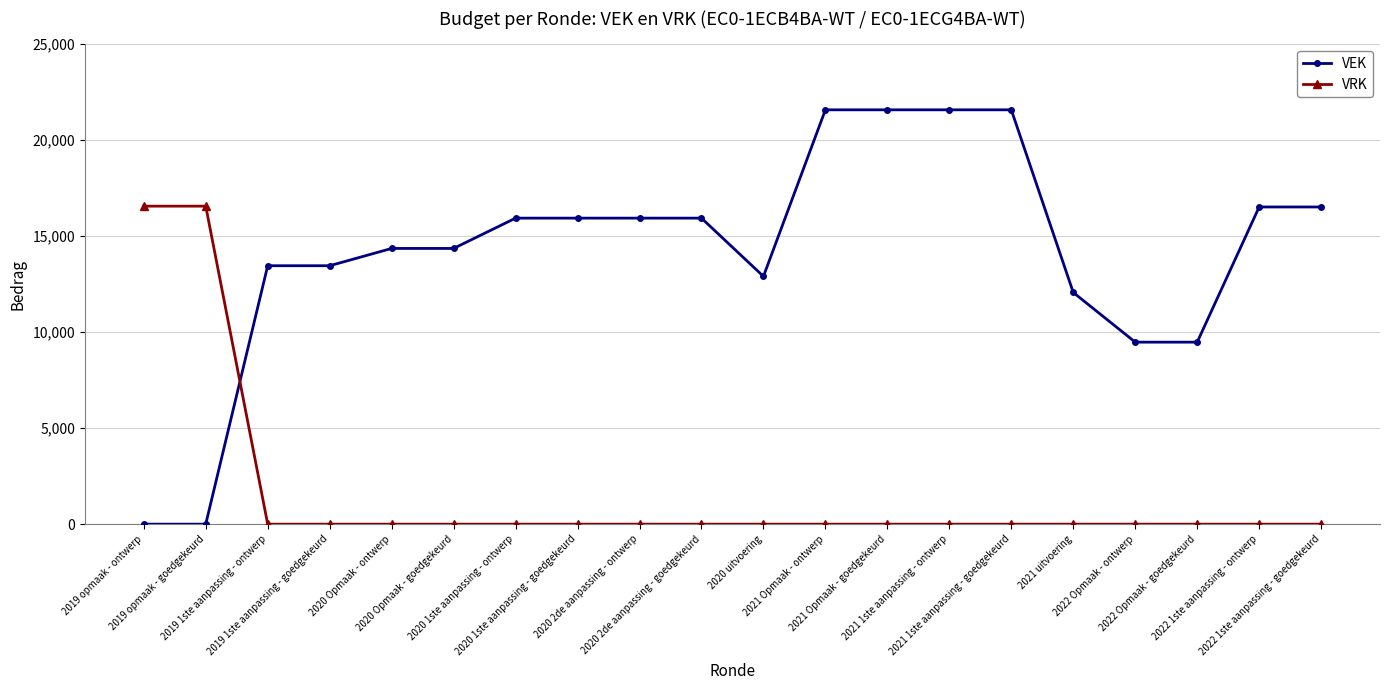

True or false: VEK and VRK intersect in this chart.

True